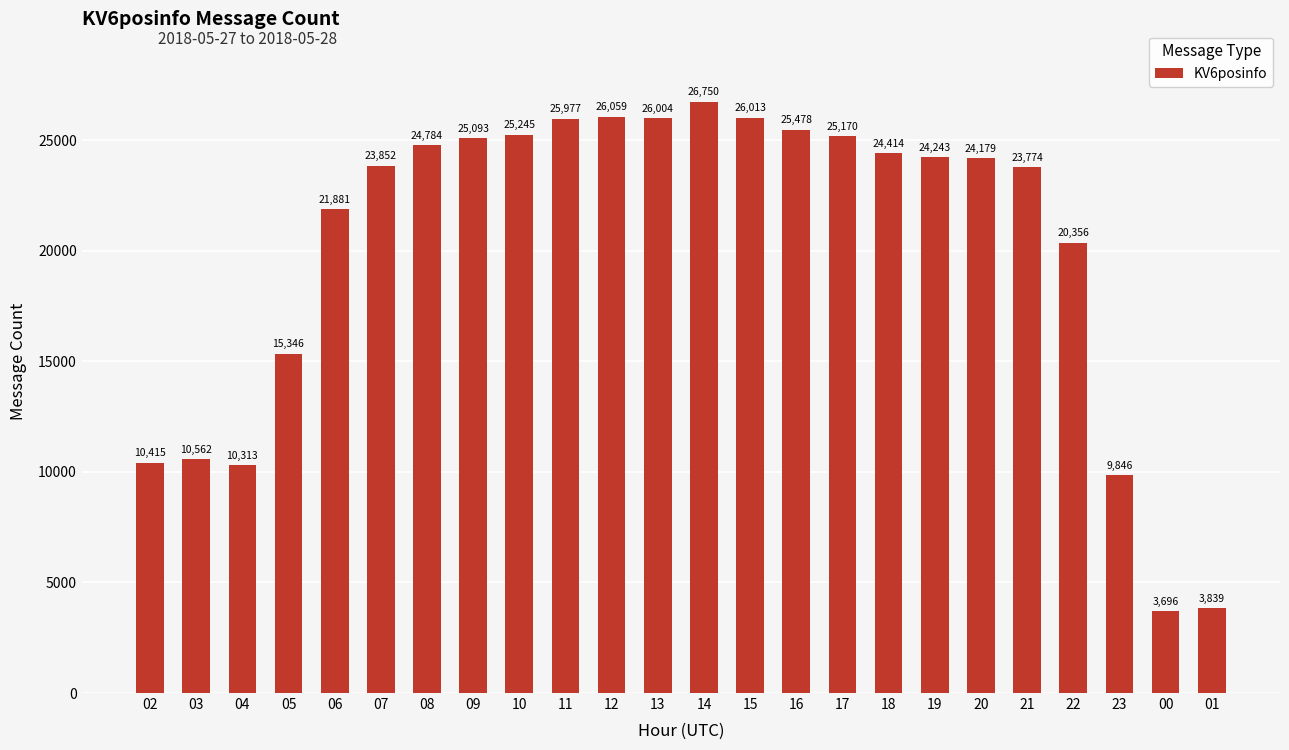

Approximately how many times larger is the value at 15 compared to 01?

6.8